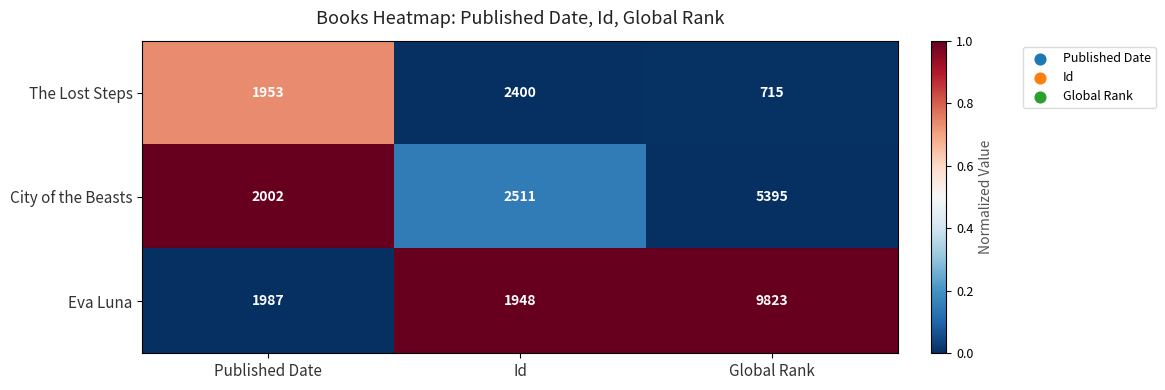

Reading left to right, list all the values displayed in this chart.

The Lost Steps: Published Date=1953	Id=2400	Global Rank=715
City of the Beasts: Published Date=2002	Id=2511	Global Rank=5395
Eva Luna: Published Date=1987	Id=1948	Global Rank=9823